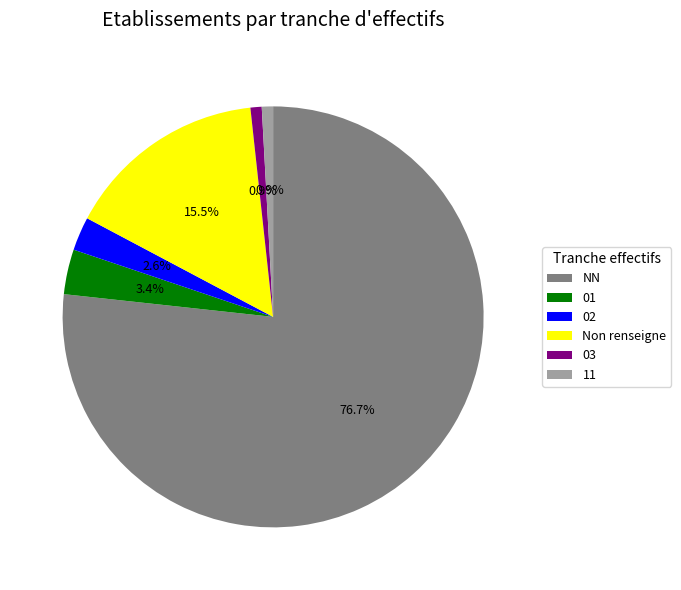

What percentage is the 01 slice, to the nearest percent?

3%